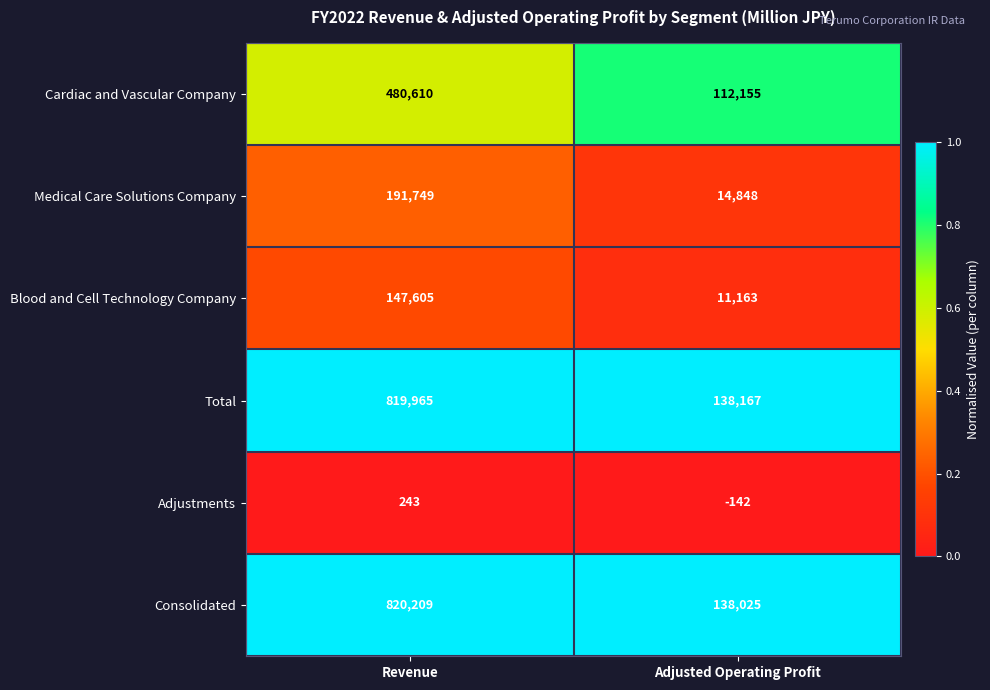

What is the maximum value shown in the chart?

820209